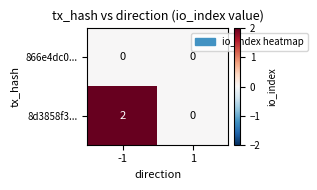

List the labels in order of 8d3858f3... value, smallest first.

1, -1